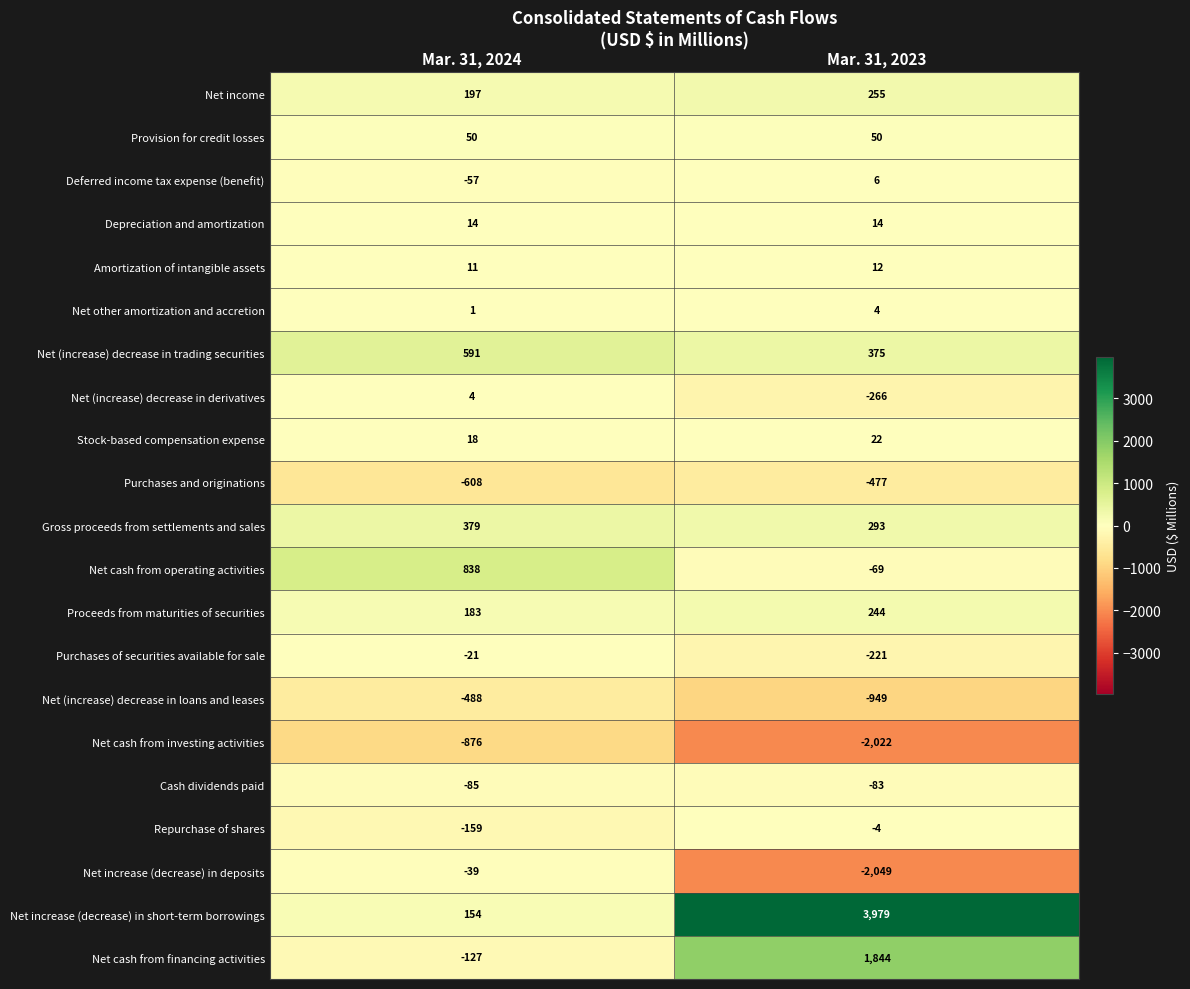

What is the minimum value shown in the chart?

-2049